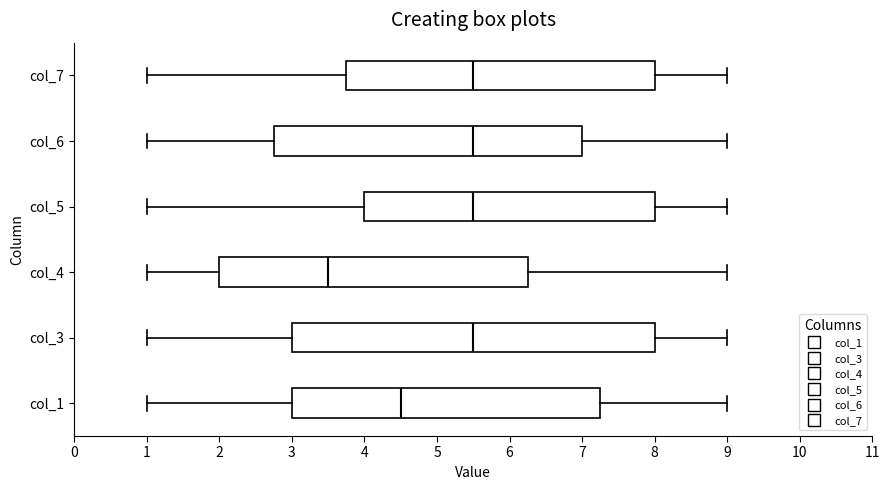

Reading bottom to top, read every box against the x-axis: the position of its median line, the range the box covers, and the ends of its whiskers. The values are not printed on the chart, so give them approximately, as read against the axis.

col_1: median 4.5, box 3.0 to 7.3, whiskers 1.0 to 9.0
col_3: median 5.5, box 3.0 to 8.0, whiskers 1.0 to 9.0
col_4: median 3.5, box 2.0 to 6.3, whiskers 1.0 to 9.0
col_5: median 5.5, box 4.0 to 8.0, whiskers 1.0 to 9.0
col_6: median 5.5, box 2.8 to 7.0, whiskers 1.0 to 9.0
col_7: median 5.5, box 3.8 to 8.0, whiskers 1.0 to 9.0